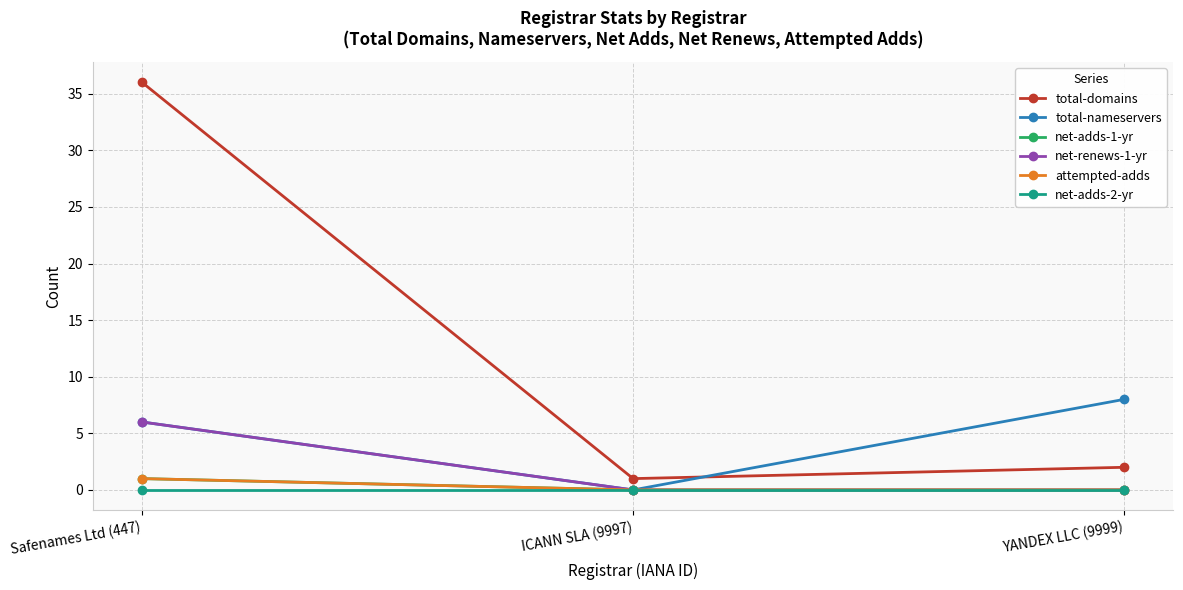

What position from the right is Safenames Ltd (447)?

3